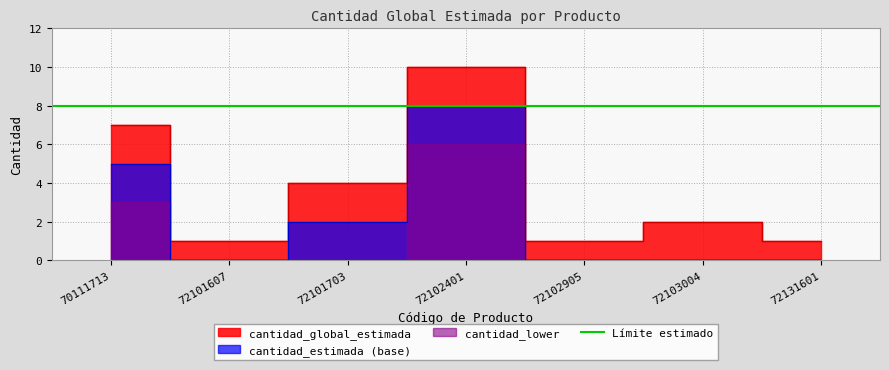

What is the greatest value displayed?

10